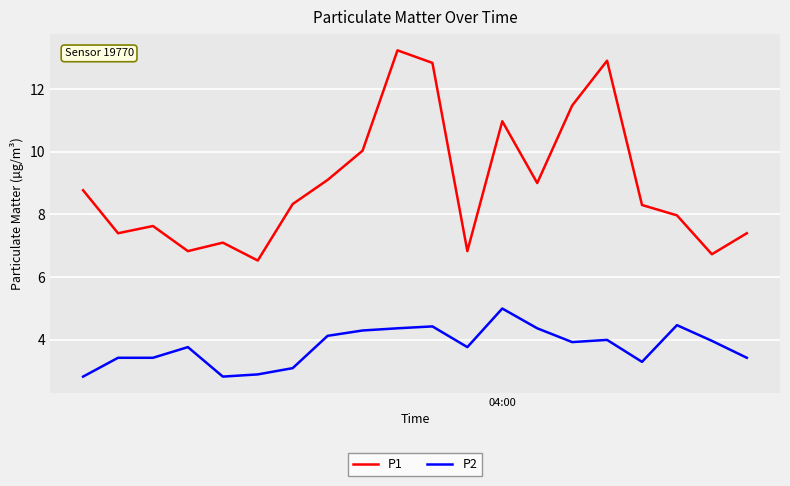

What is the difference between the maximum and minimum values in the P1 series?

6.7